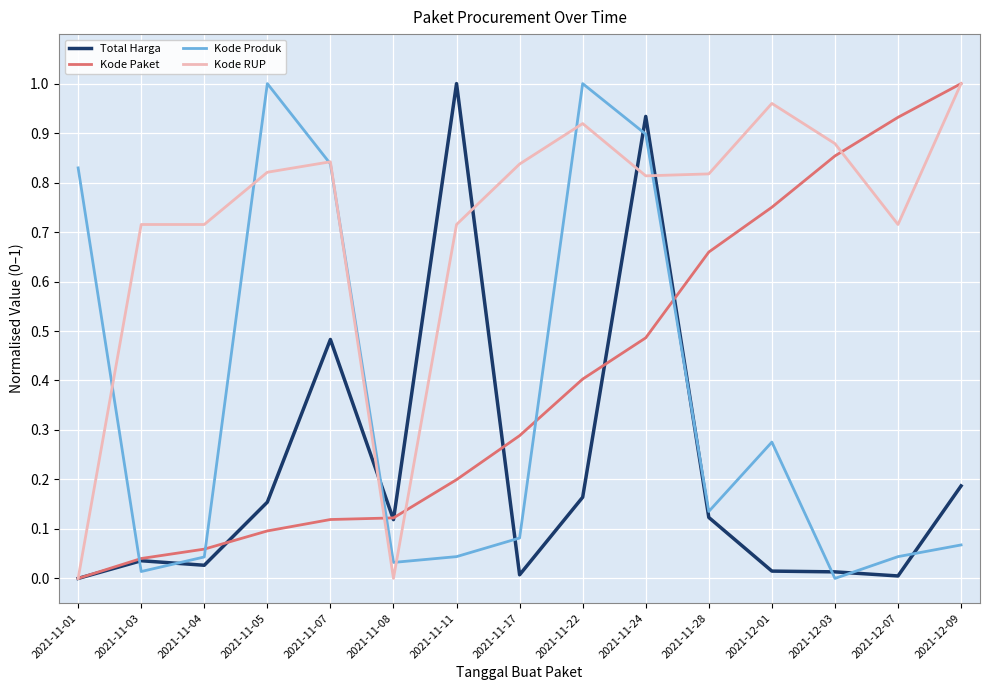

At which category does Kode Produk reach its first local peak?

2021-11-05